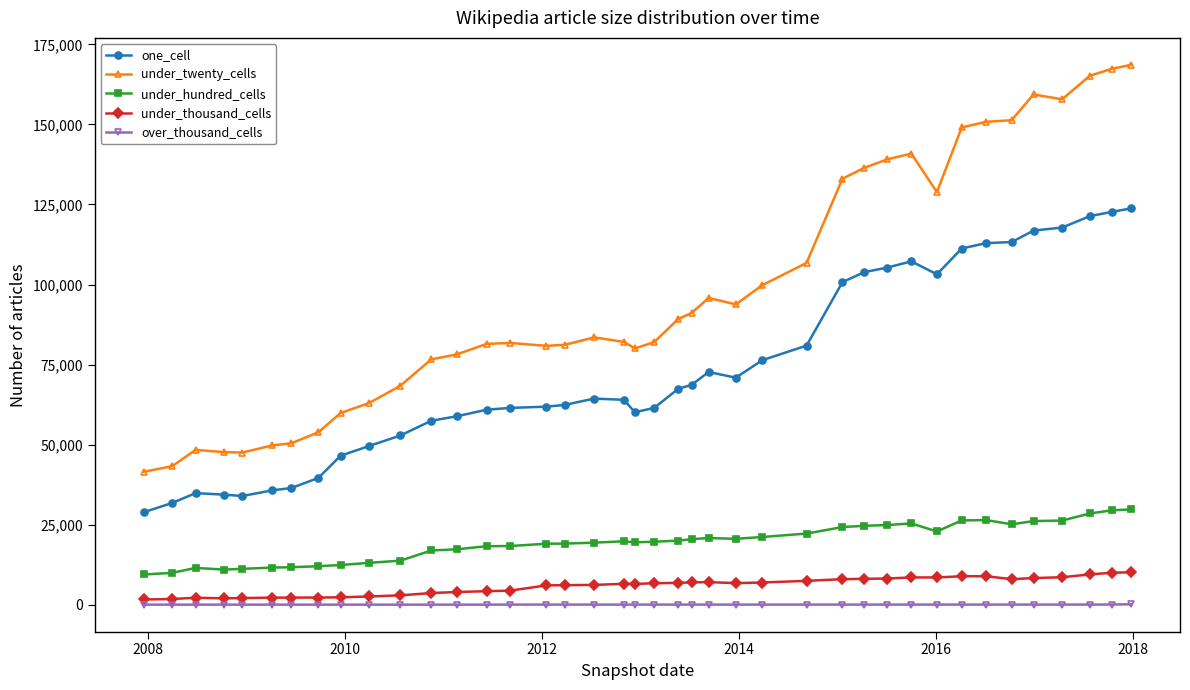

What is the maximum value shown in the chart?

168607